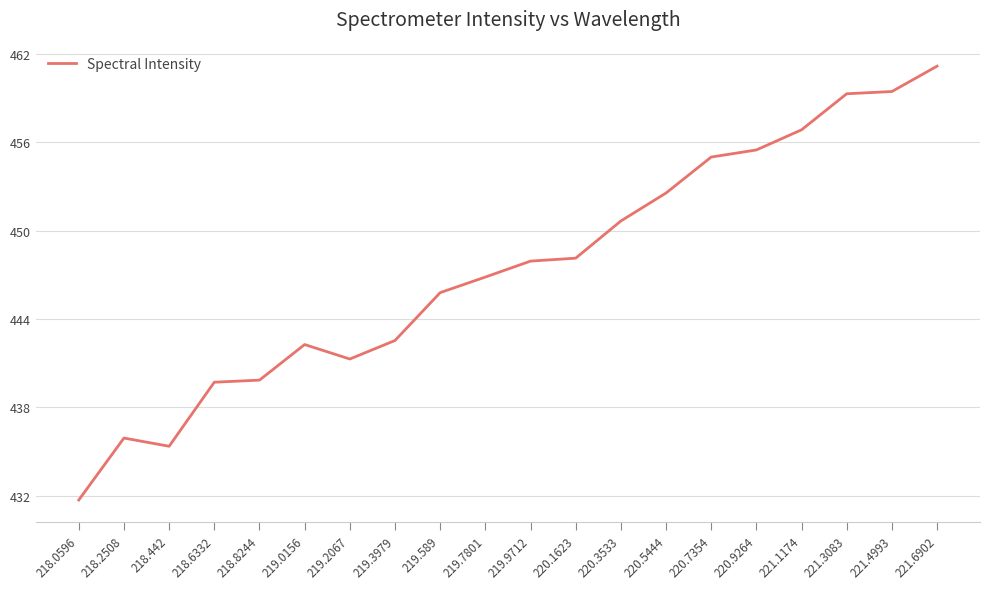

Which has a higher value, 219.2067 or 220.3533?

220.3533